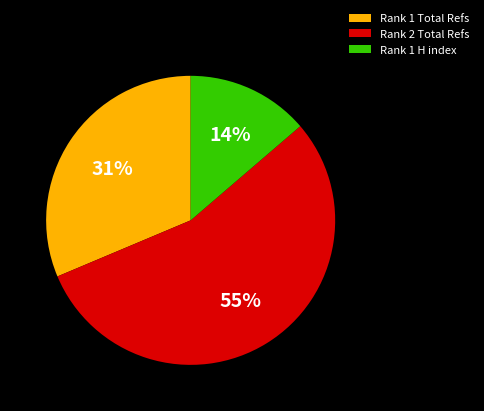

Does Rank 2 Total Refs represent more than half of the total?

Yes